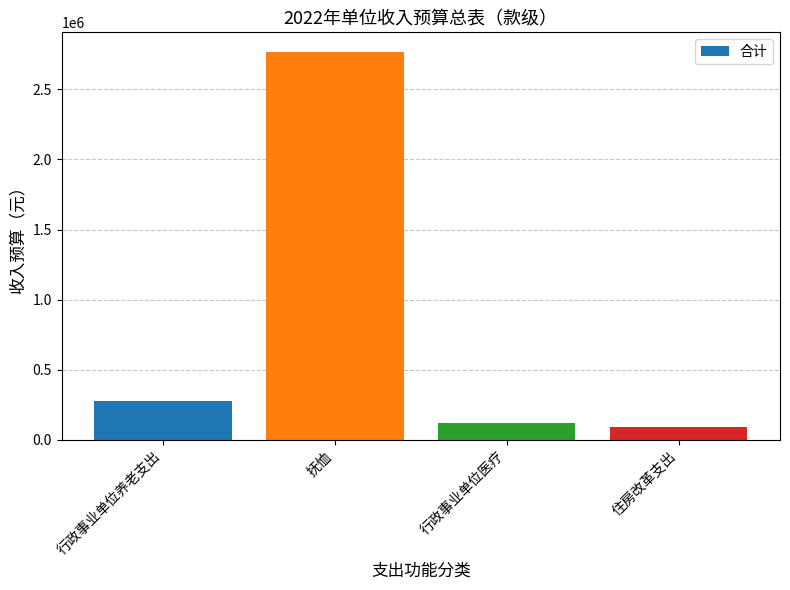

What position from the left is 行政事业单位医疗?

3